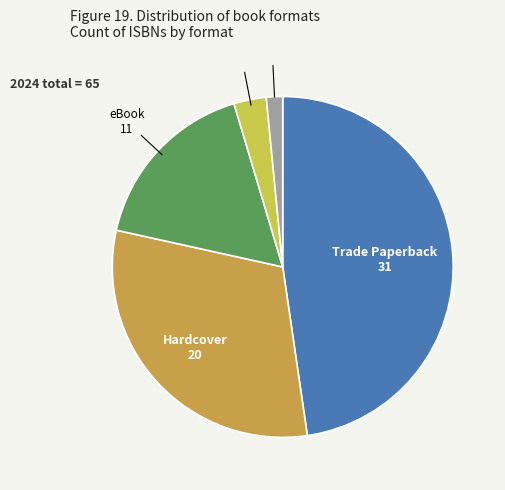

Rank the categories by value from highest to lowest.

Trade Paperback, Hardcover, eBook, Fixed Layout eBook, Audio Download